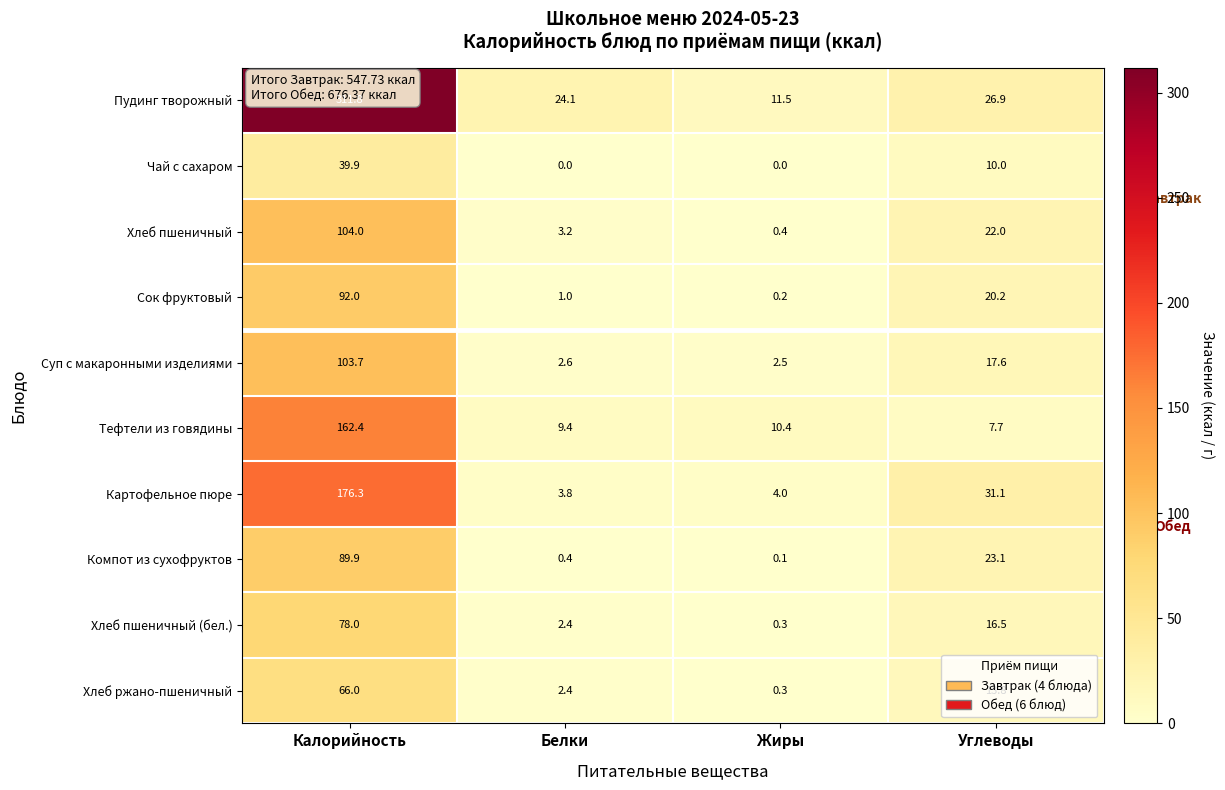

Is it true that Хлеб ржано-пшеничный equals 13.8 at Углеводы?

True